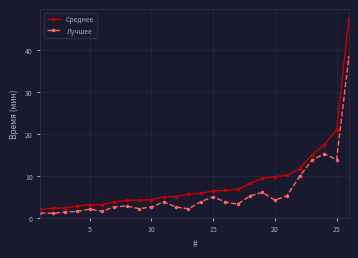

Rank the series by their average value, from highest to lowest.

Среднее, Лучшее